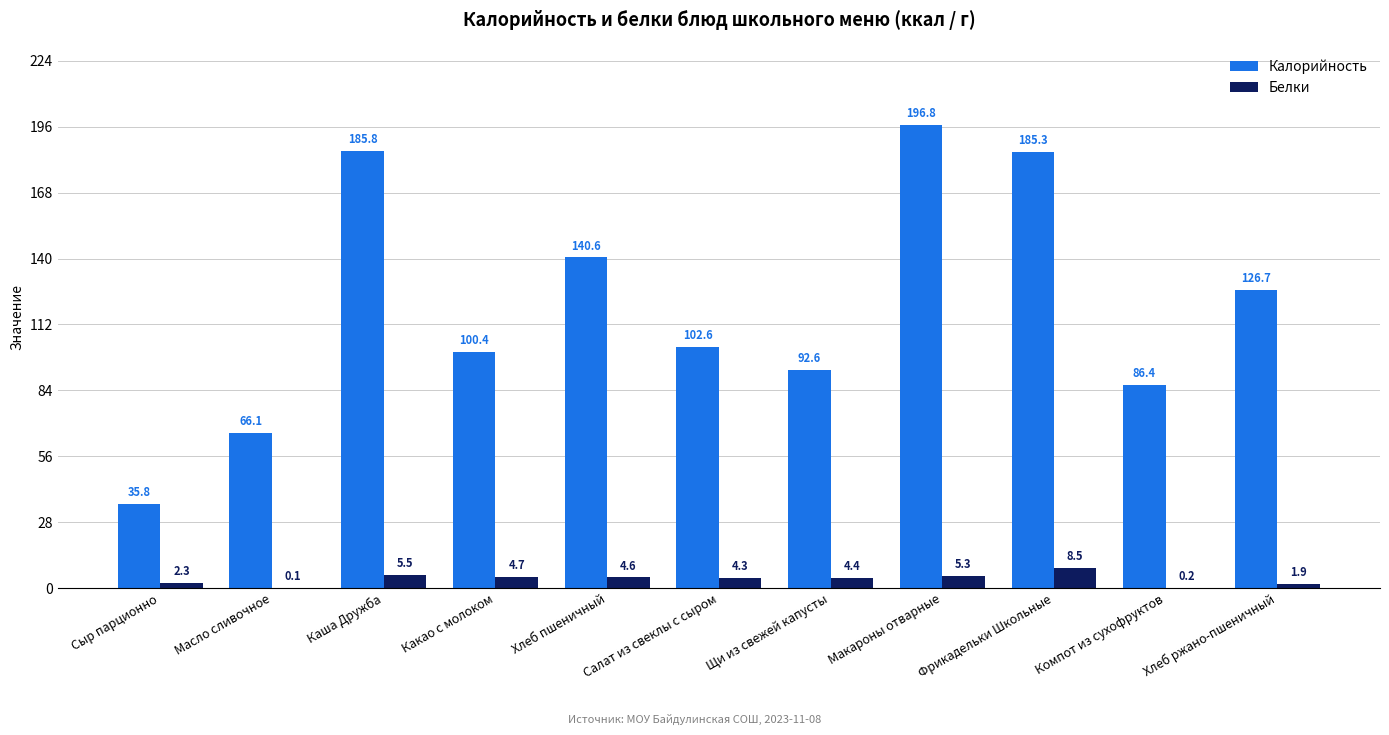

Which series has the largest range (max minus min)?

Калорийность